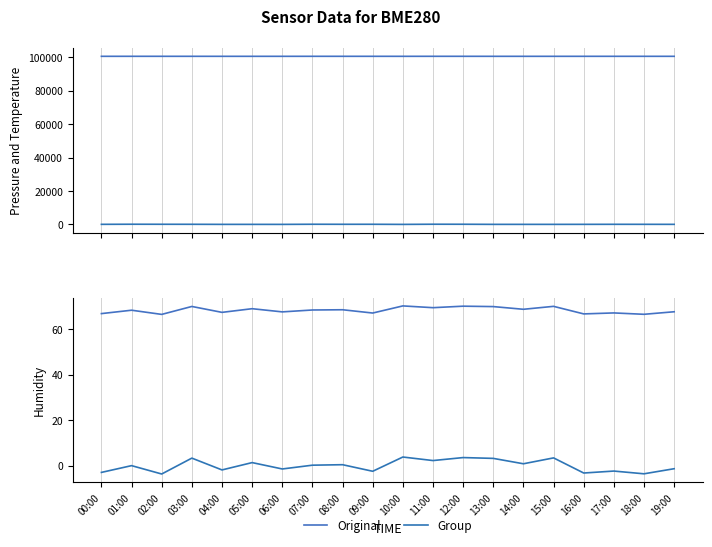

Is this an area chart (filled region under the line)?

No